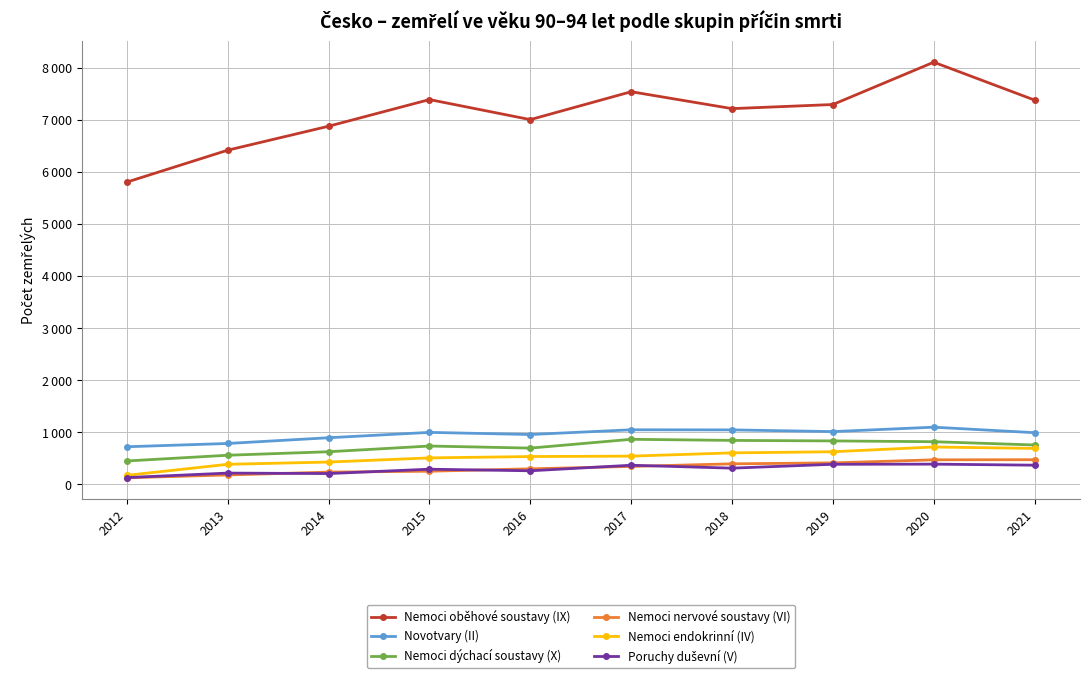

The Nemoci nervové soustavy (VI) series shows 493 at 2016. True or false?

False